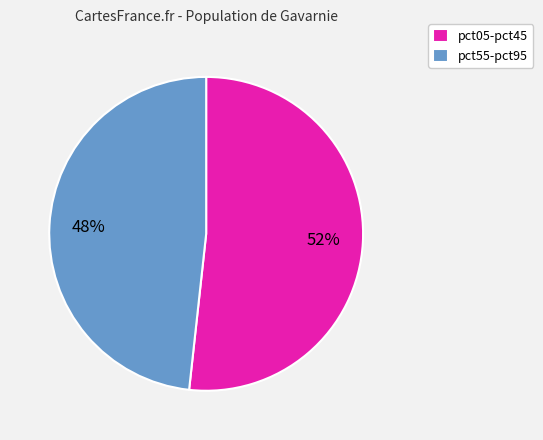

How many segments does this pie chart have?

2